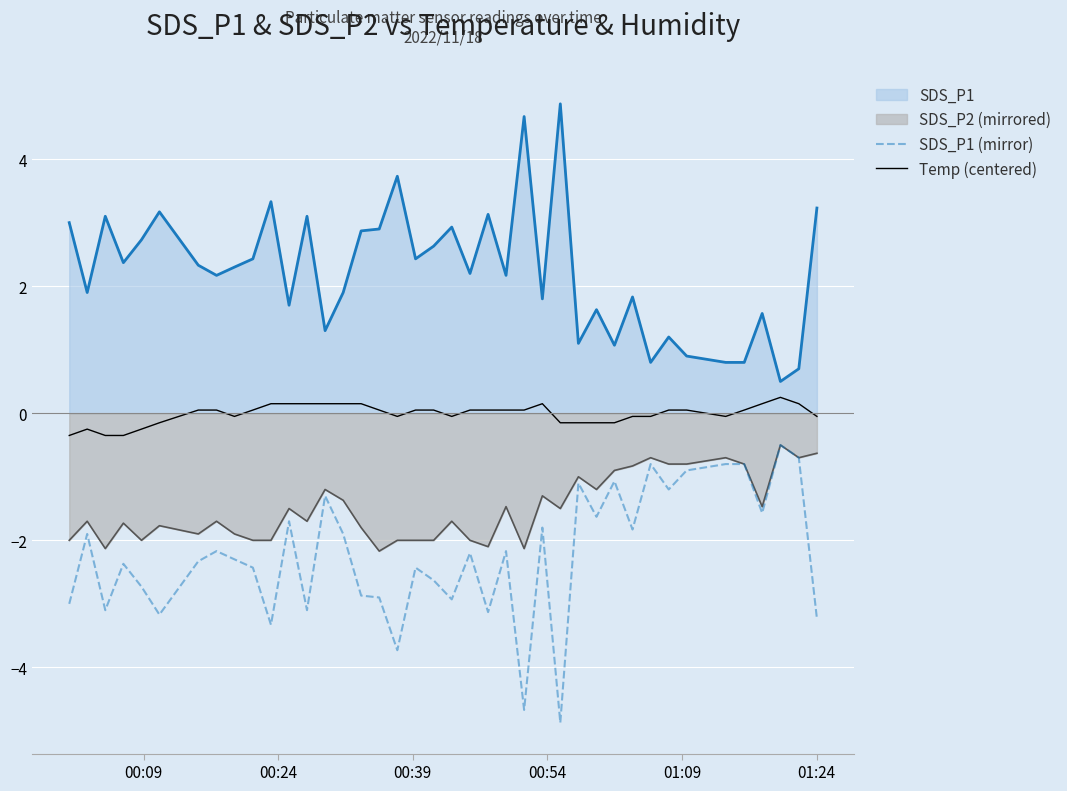

At how many categories does at least one series exceed -2?

40